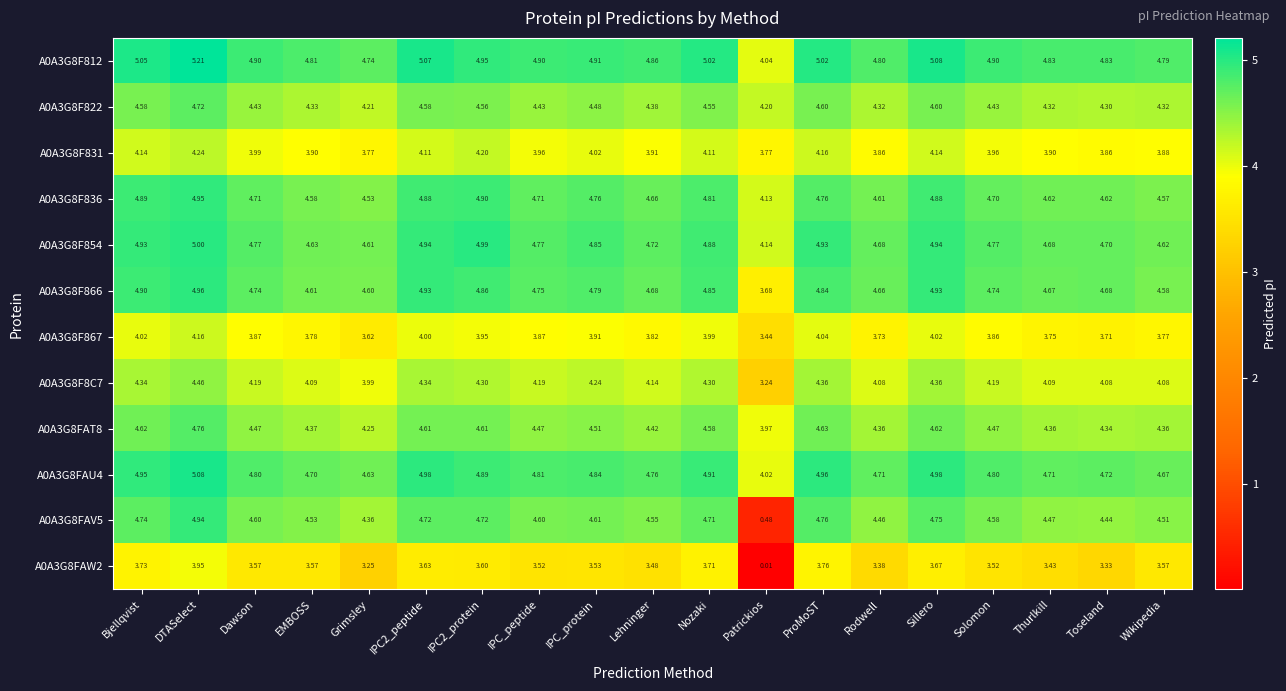

At which label does A0A3G8FAV5 first exceed 4?

Bjellqvist